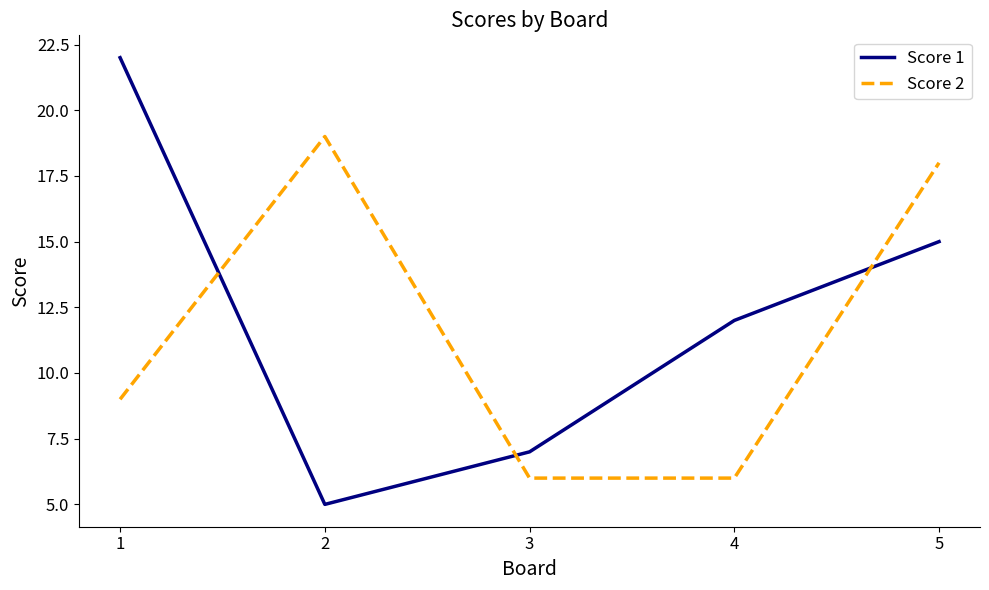

What is the maximum value shown in the chart?

22